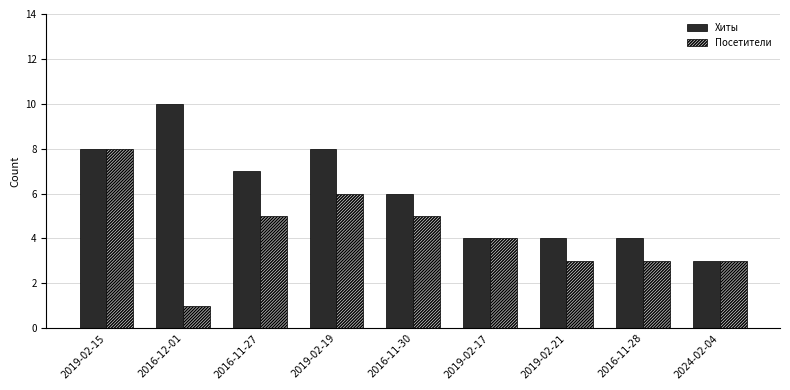

What is the label of the 1st bar from the left?

2019-02-15